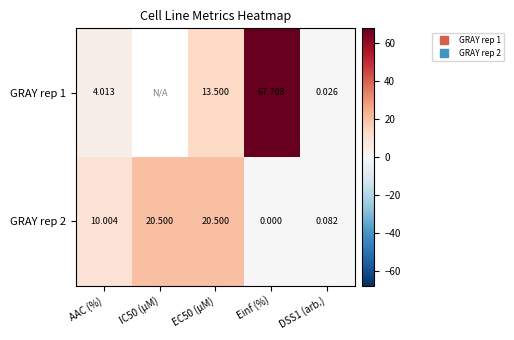

Which series has the widest spread of values?

GRAY rep 1